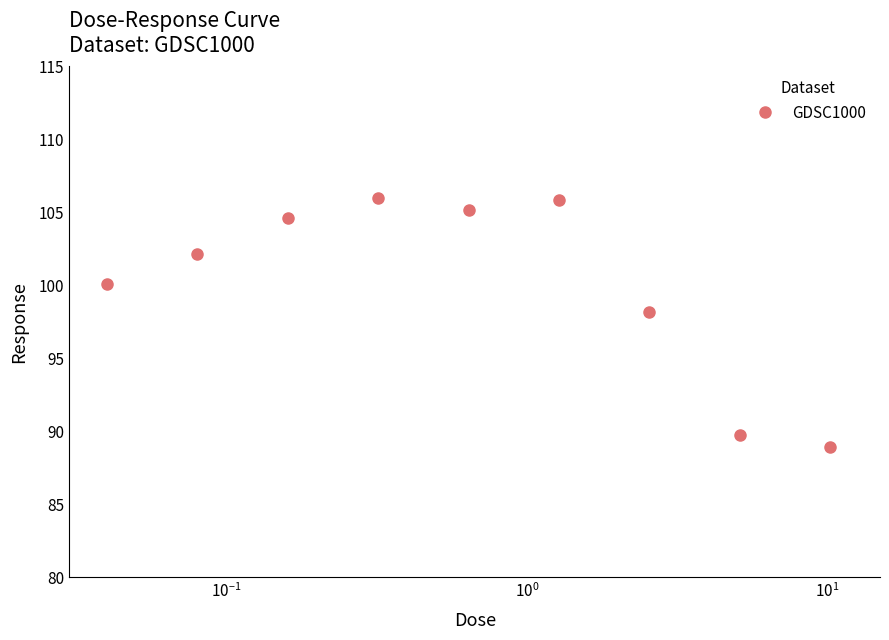

How many lines are shown in the chart?

1